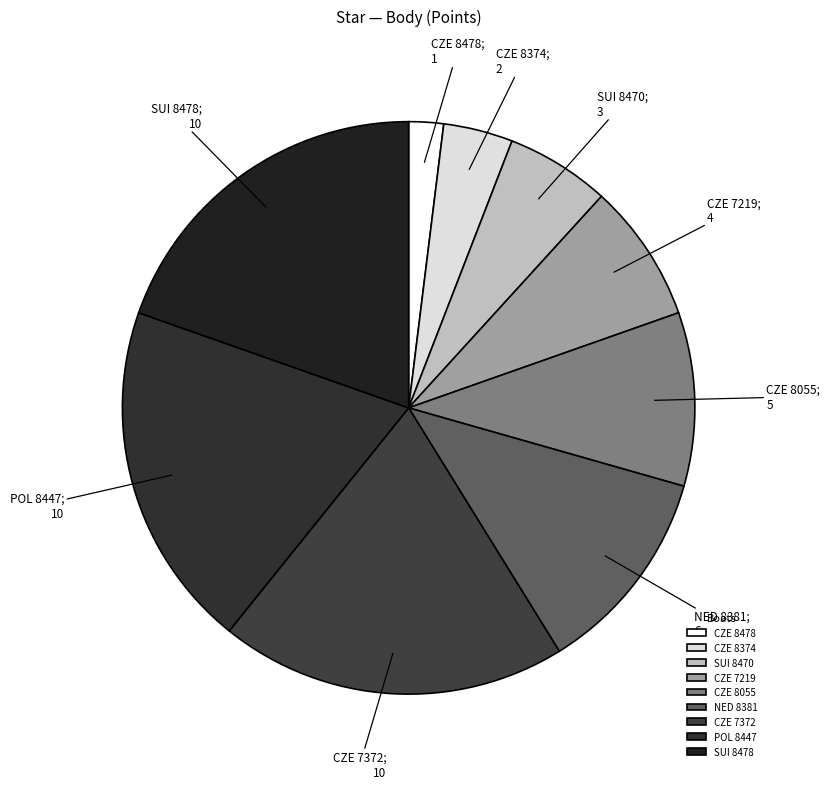

Rank the categories by value from lowest to highest.

CZE 8478, CZE 8374, SUI 8470, CZE 7219, CZE 8055, NED 8381, CZE 7372, POL 8447, SUI 8478